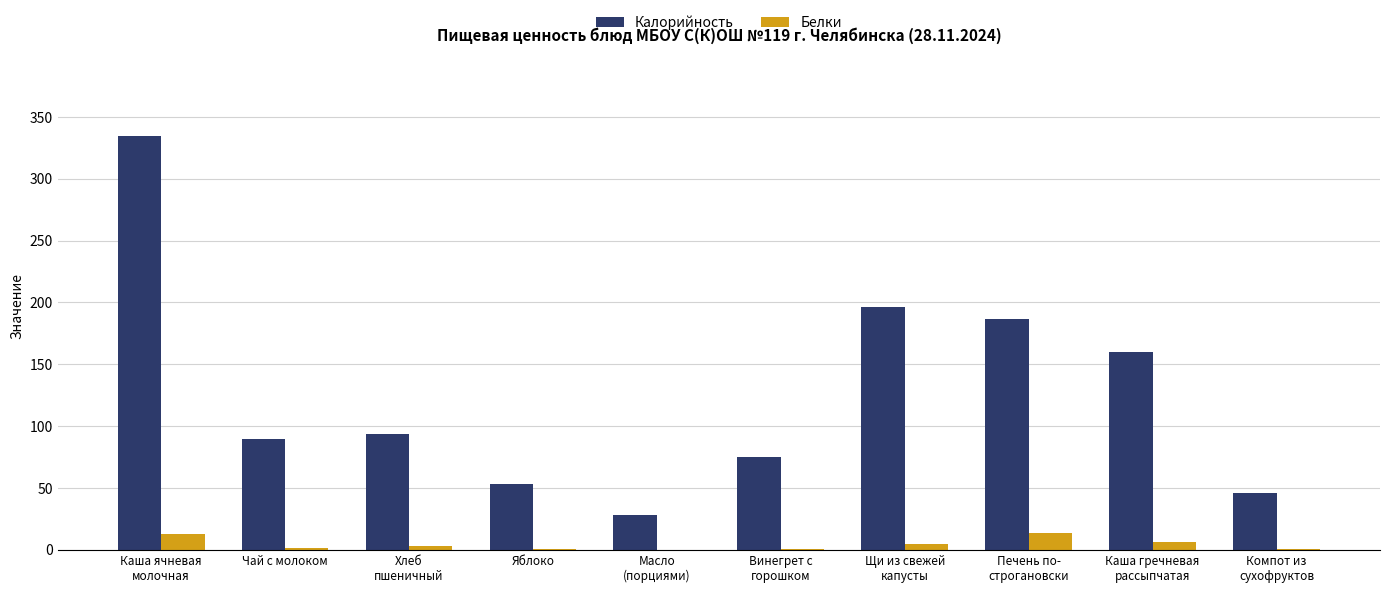

What is the greatest value displayed?

334.6